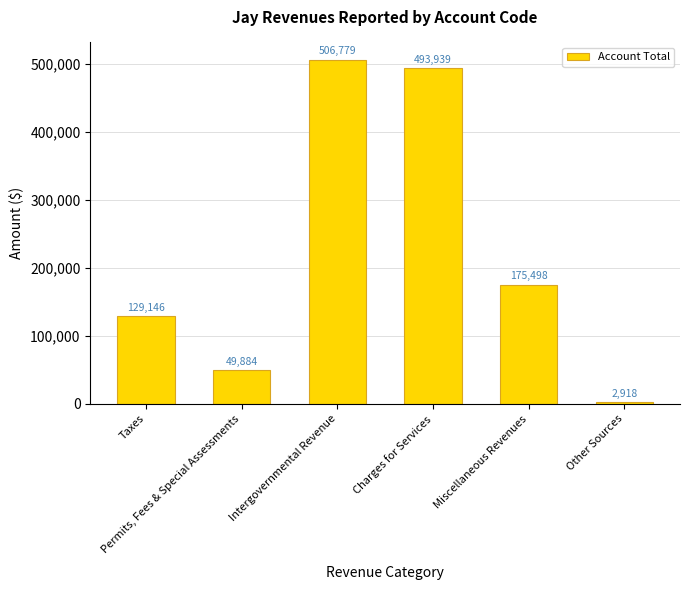

Reading left to right, transcribe all the data shown in this chart.

129146	49884	506779	493939	175498	2918